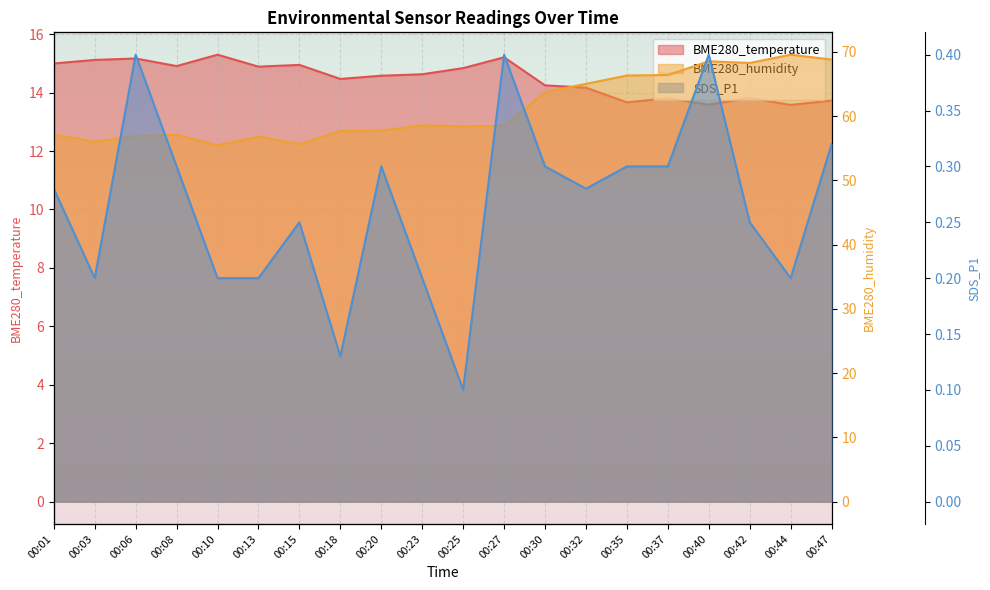

What is the difference between the highest and lowest values at 00:27?

58.1